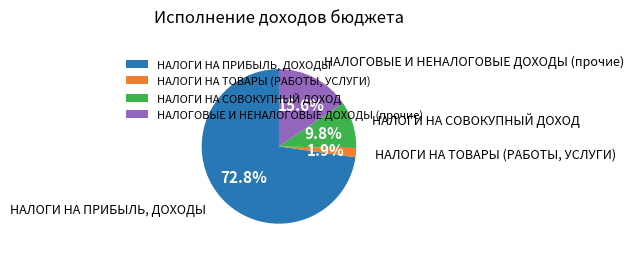

To the nearest percent, what is the combined percentage of НАЛОГИ НА ТОВАРЫ (РАБОТЫ, УСЛУГИ) and НАЛОГИ НА ПРИБЫЛЬ, ДОХОДЫ?

75%